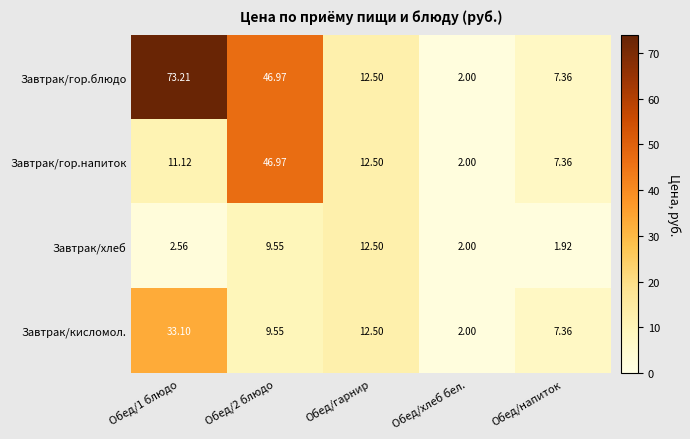

At how many categories does at least one series exceed 30?

2